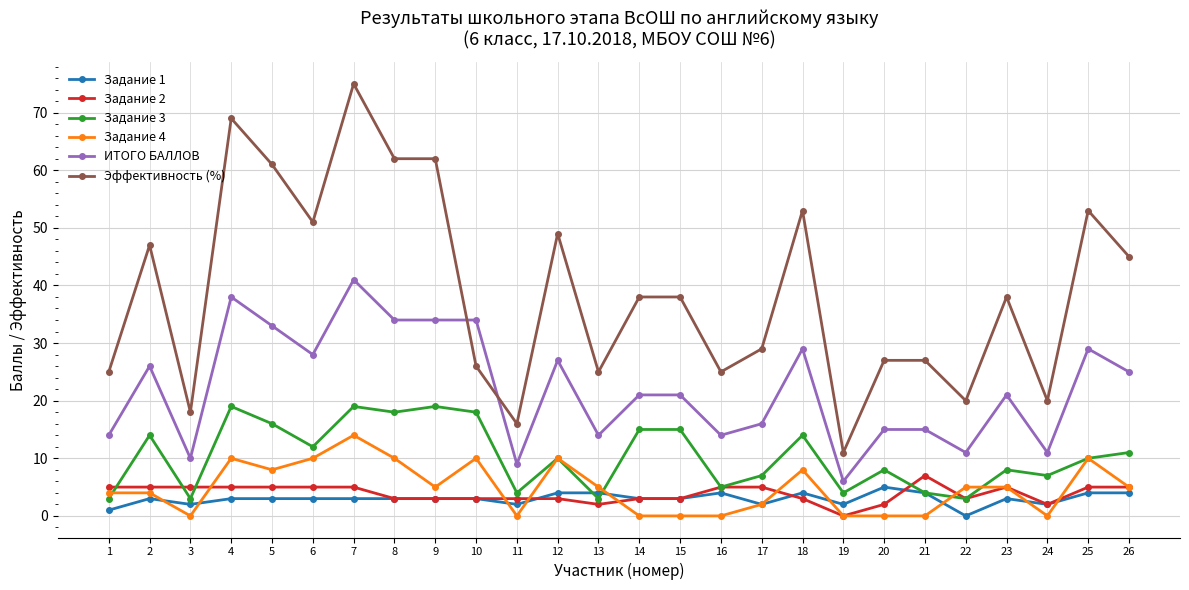

Where is the first local minimum for Эффективность (%)?

3